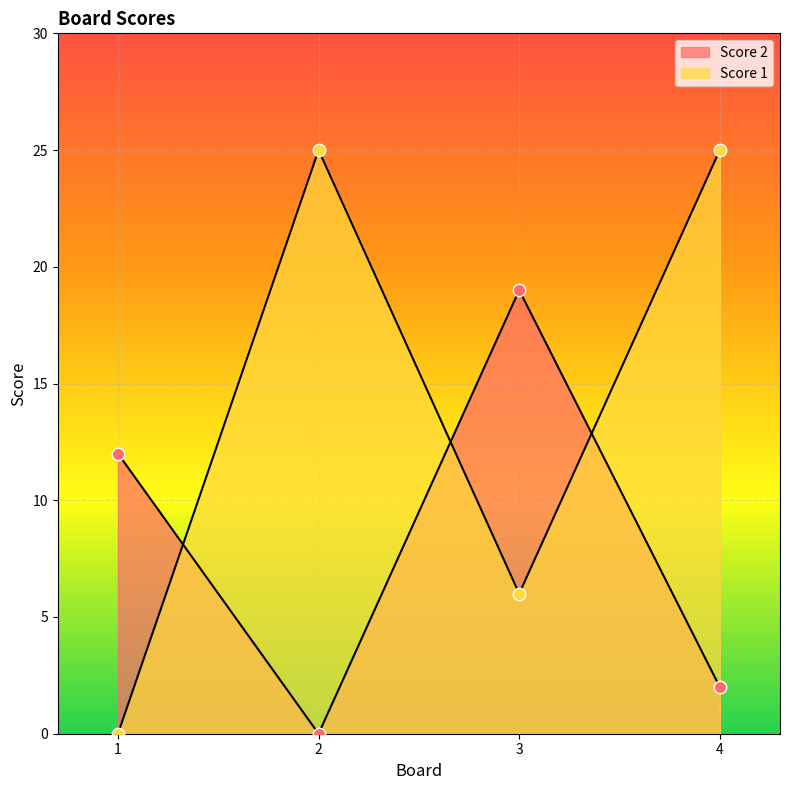

What is the total value across all series at 4?

27